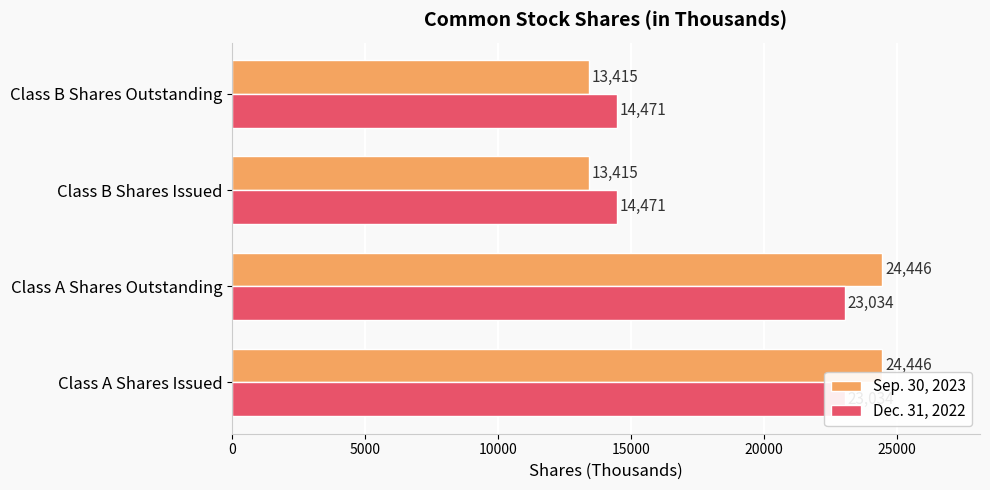

At Class A Shares Issued, list the series in order from largest to smallest.

Sep. 30, 2023, Dec. 31, 2022